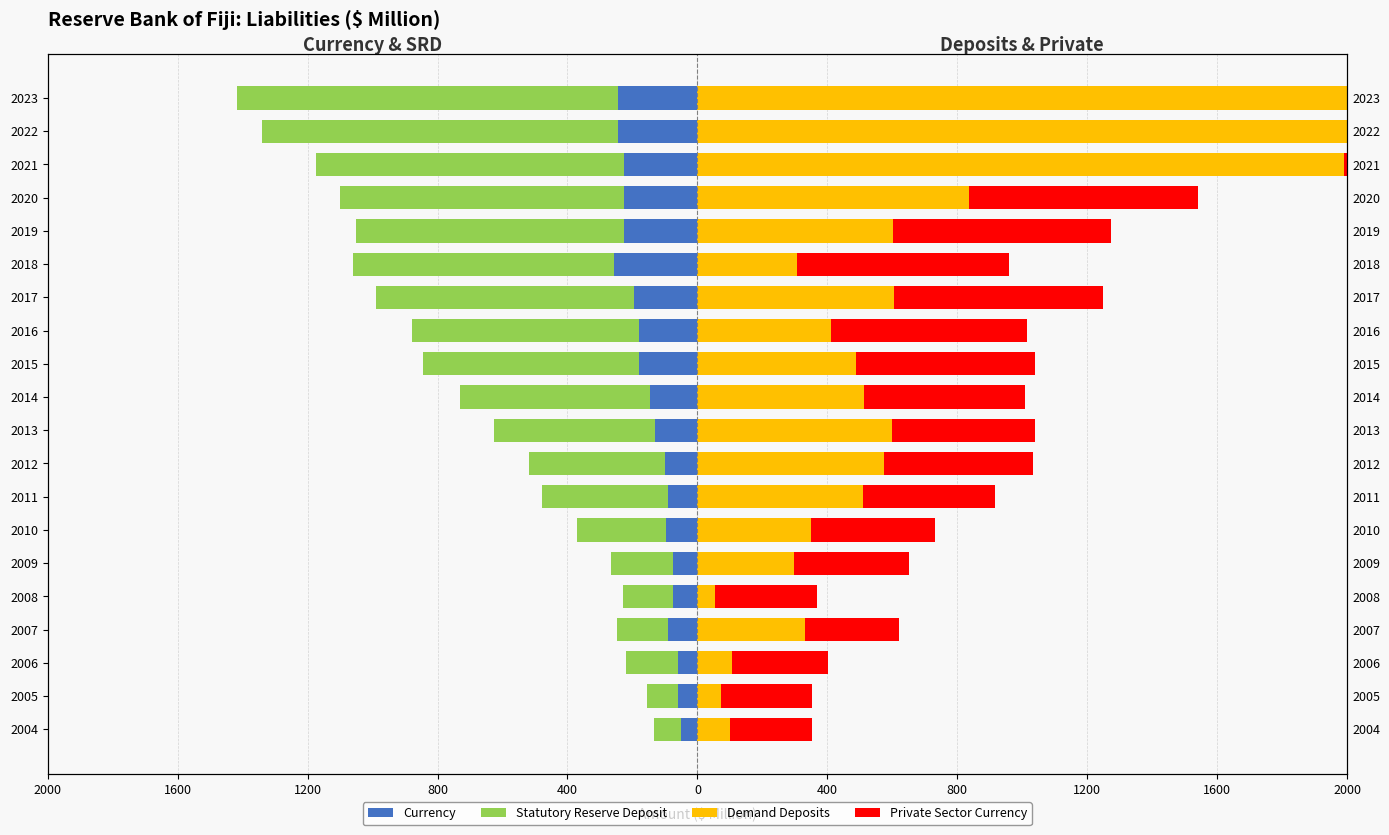

What are all the series names shown in the legend?

Currency, Statutory Reserve Deposit, Demand Deposits, Private Sector Currency